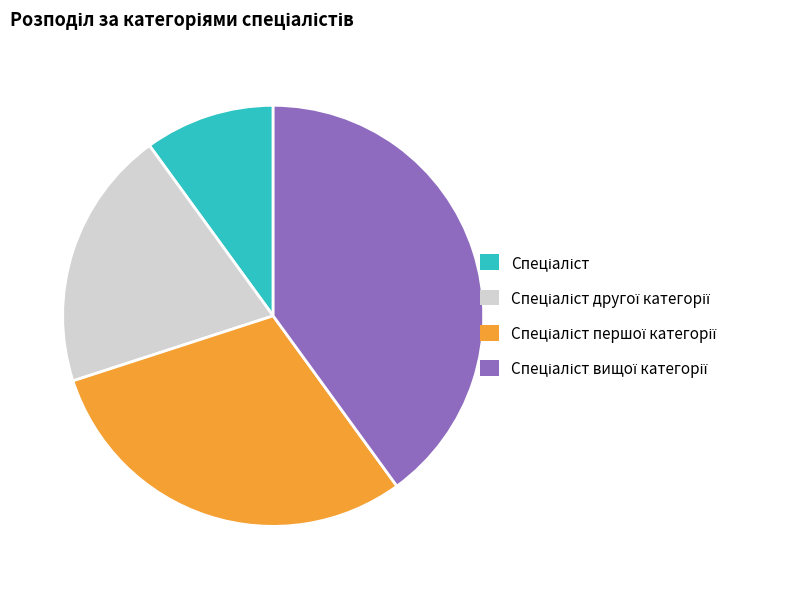

Does any single category account for the majority?

No